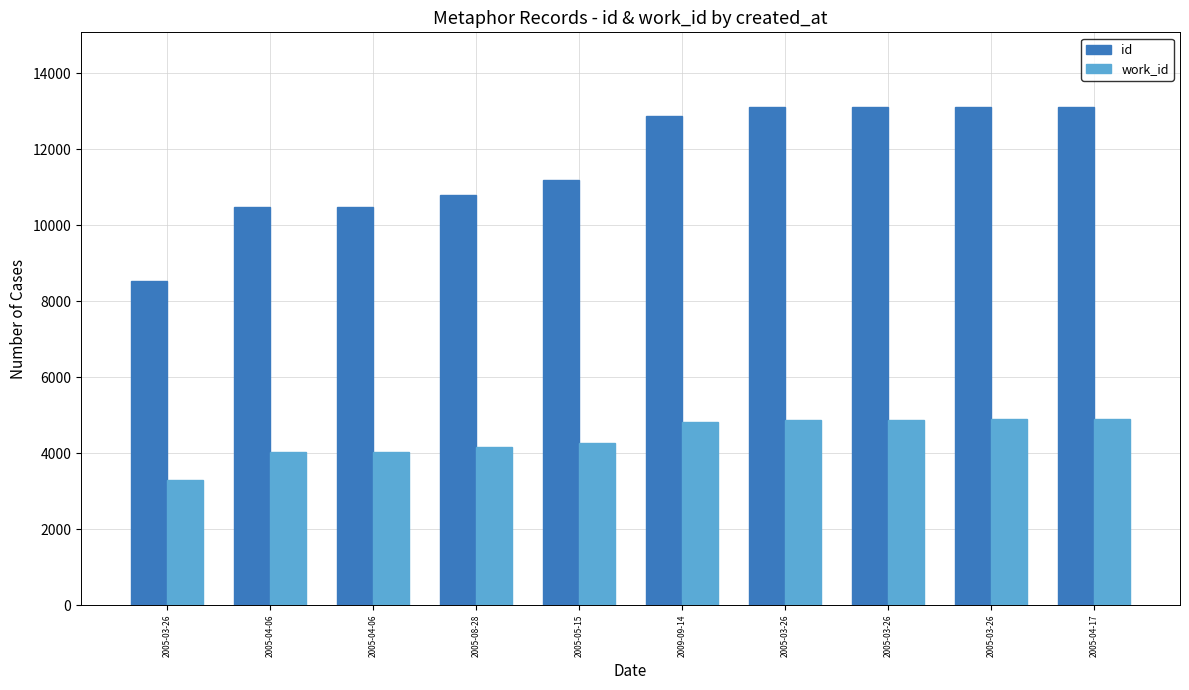

Count the number of categories in the chart.

10